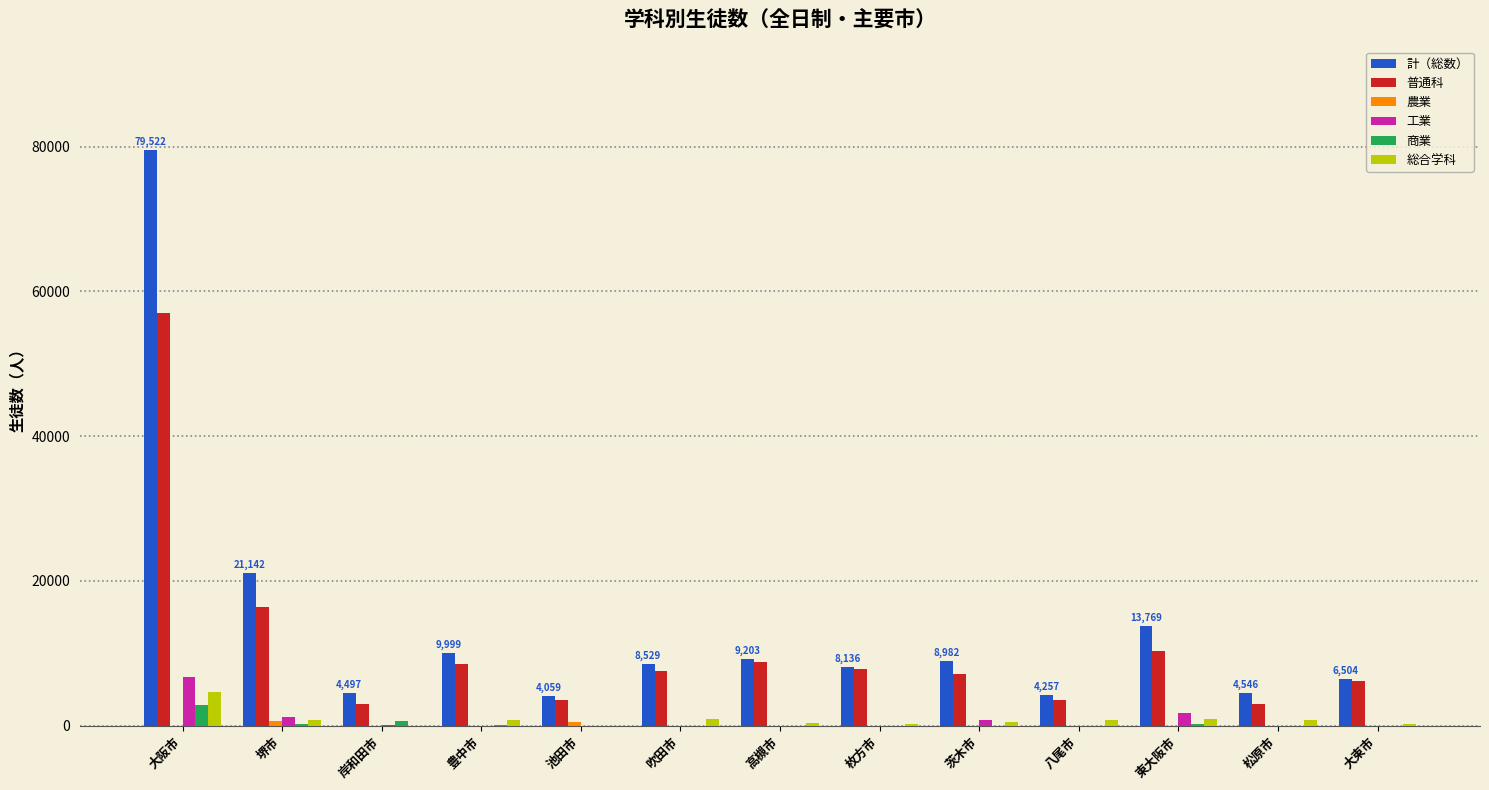

Are the bars horizontal?

No